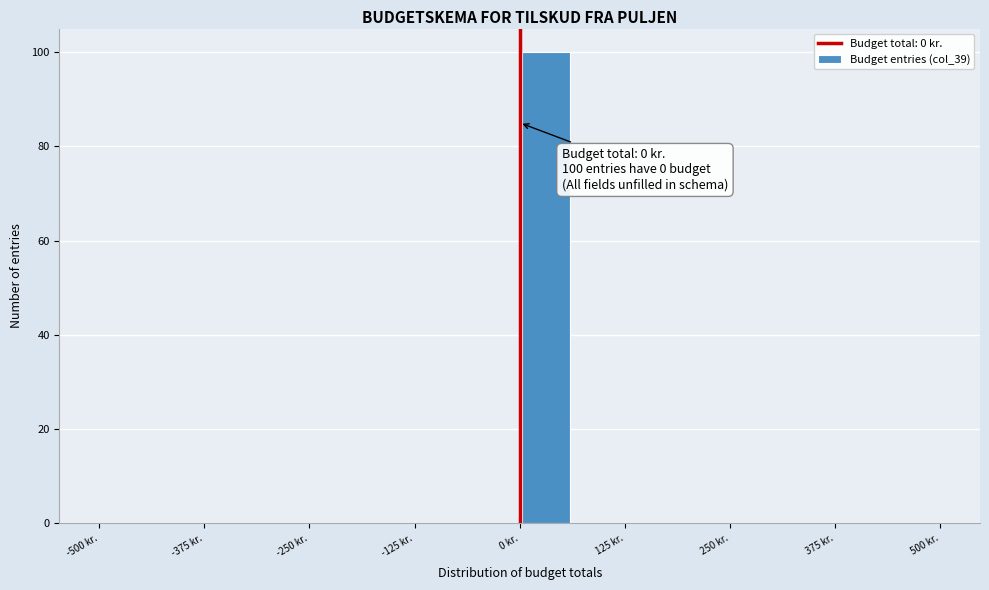

Around what value on the x-axis is the tallest bar? Give the approximate position of its centre, as read against the axis.

40